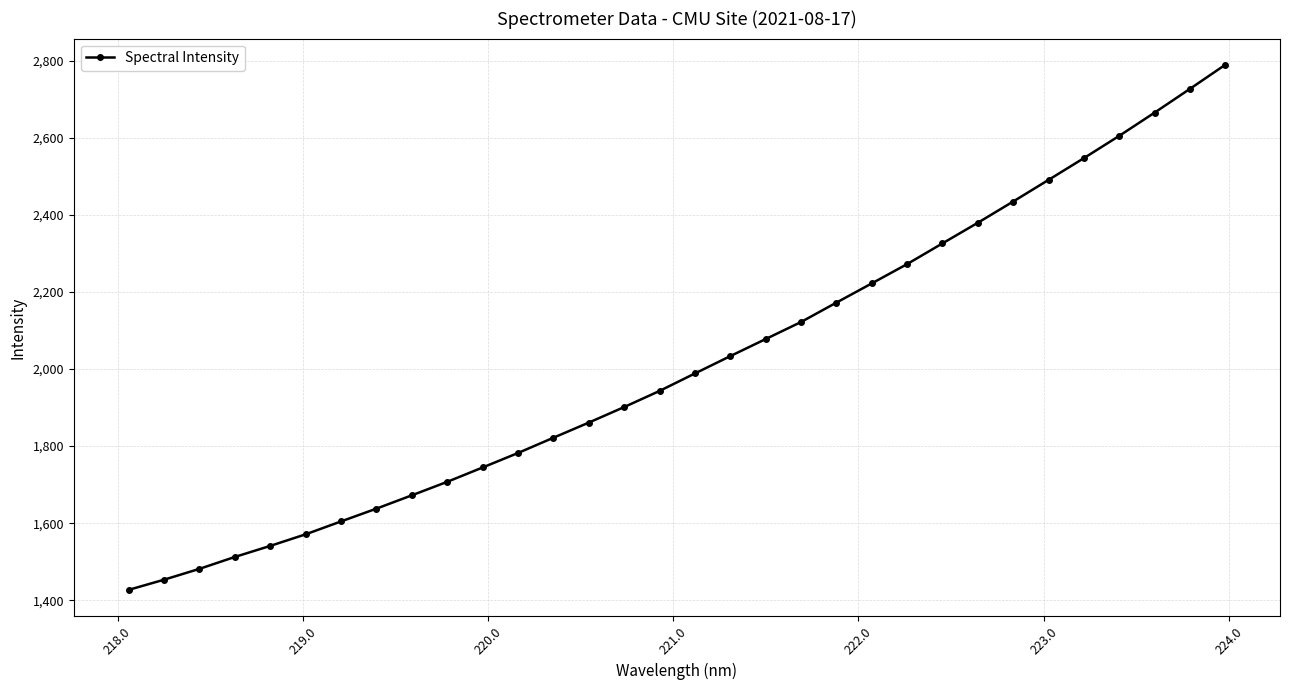

Count the number of values greater than 1988.

16